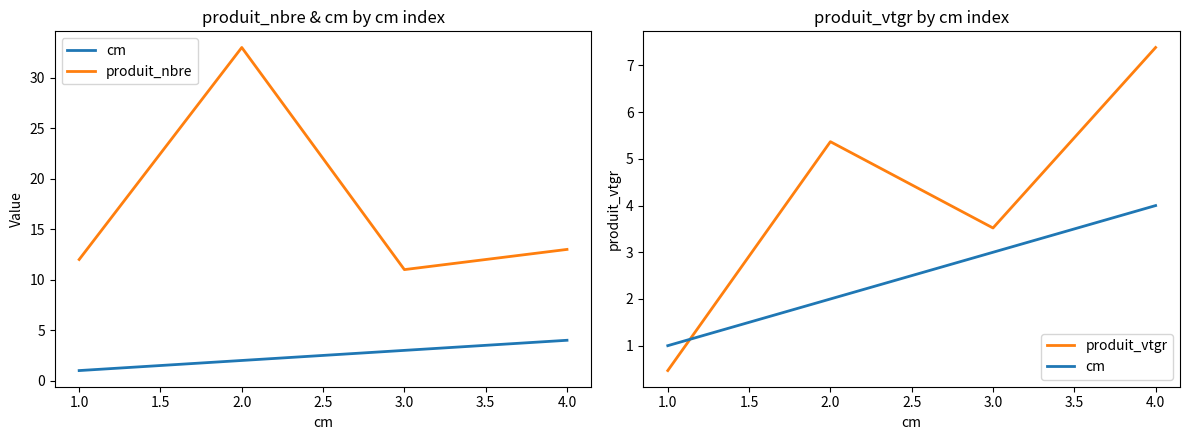

Which series has the largest range (max minus min)?

produit_nbre